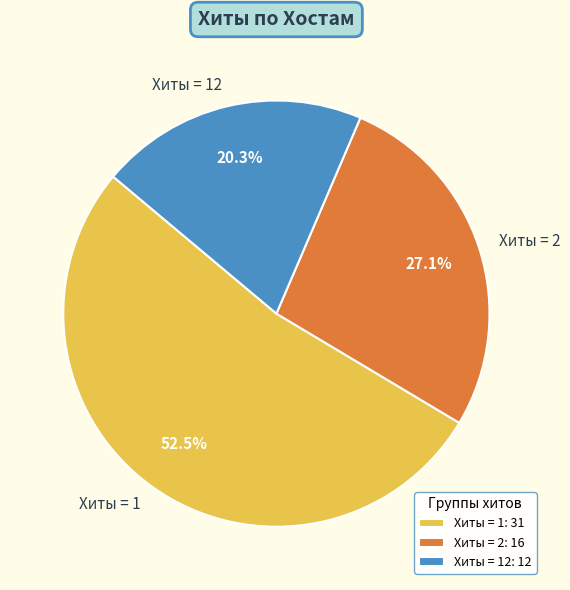

How many slices are in this pie chart?

3